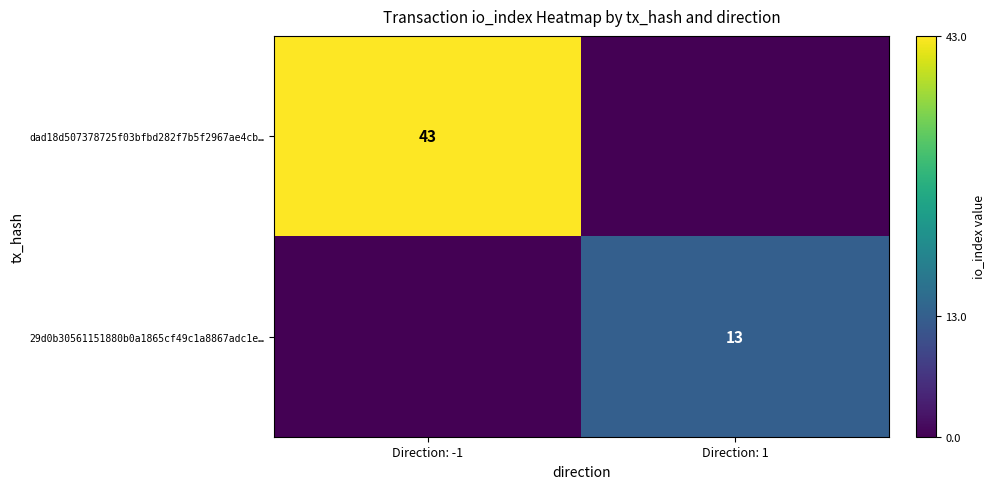

Count the number of categories in the chart.

2